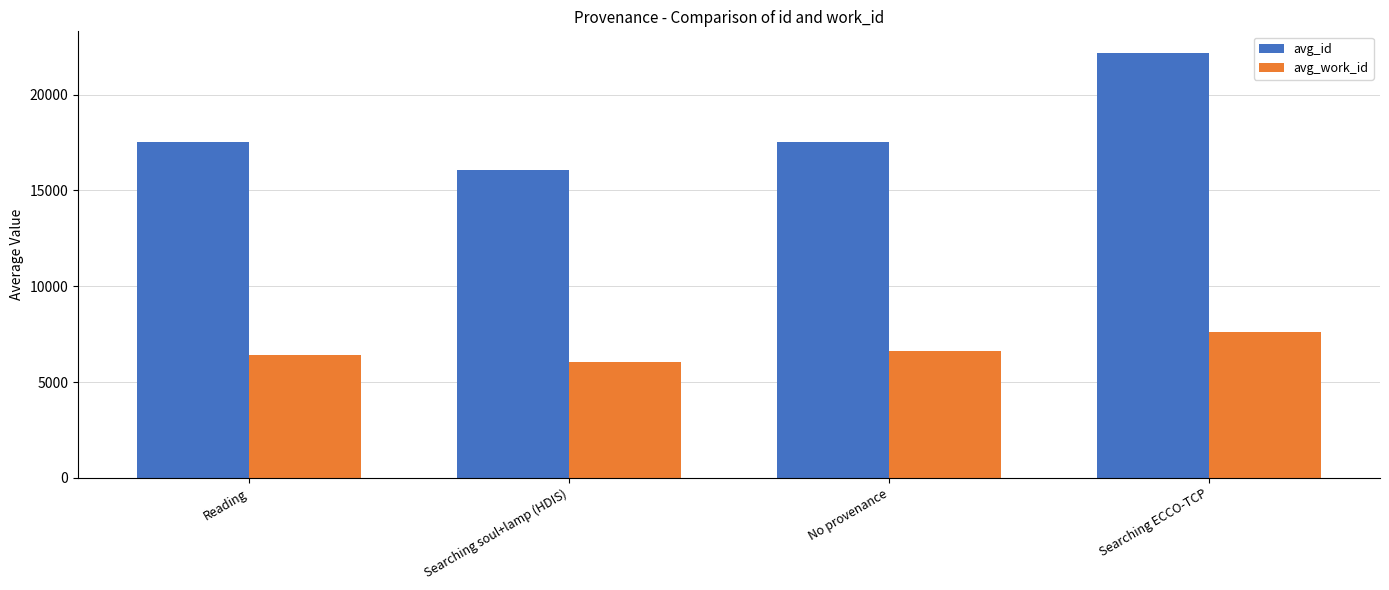

What is the label of the 1st bar from the left?

Reading